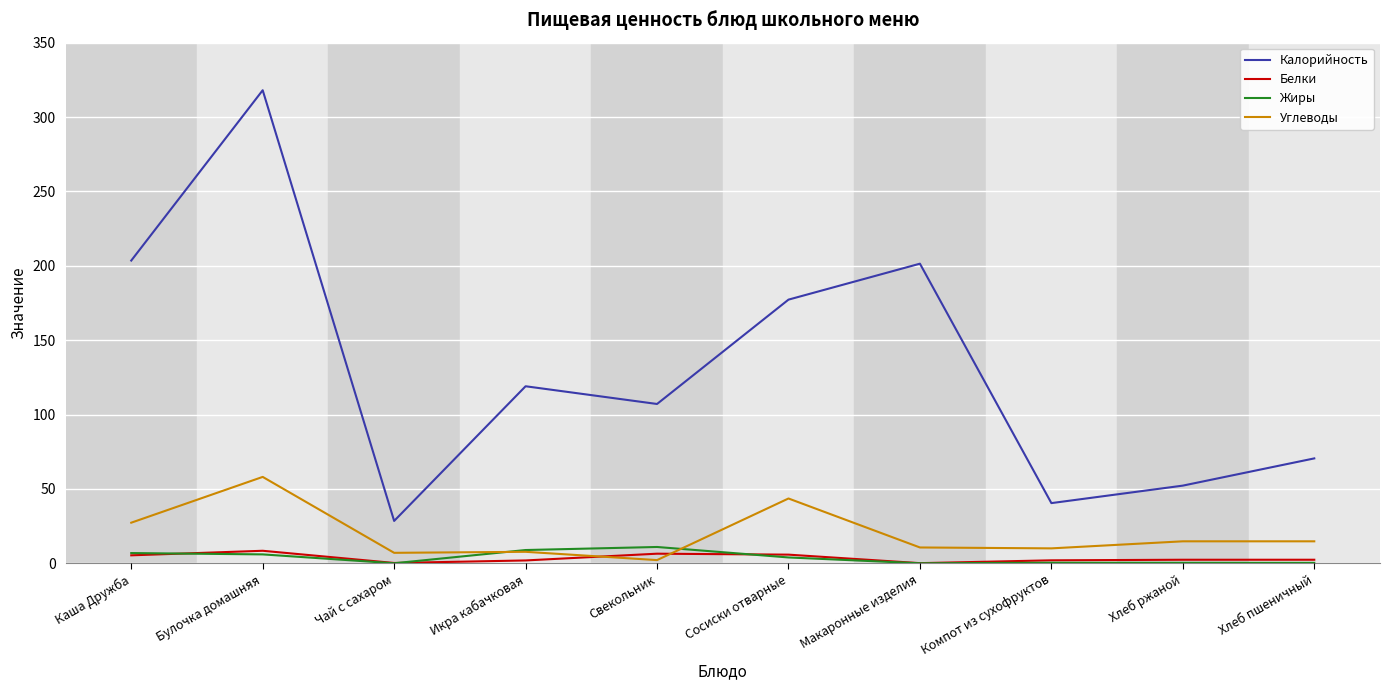

Is it true that Углеводы equals 10.6 at Каша Дружба?

False